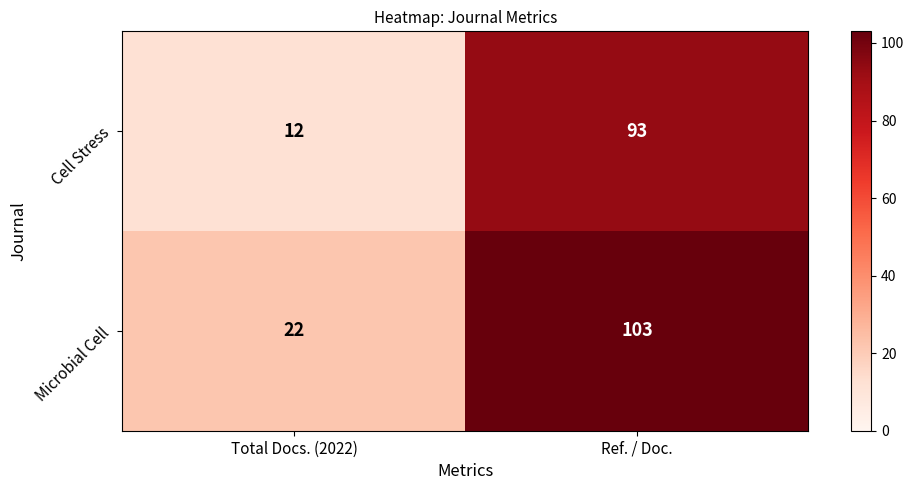

Is it true that Microbial Cell equals 22 at Total Docs. (2022)?

True